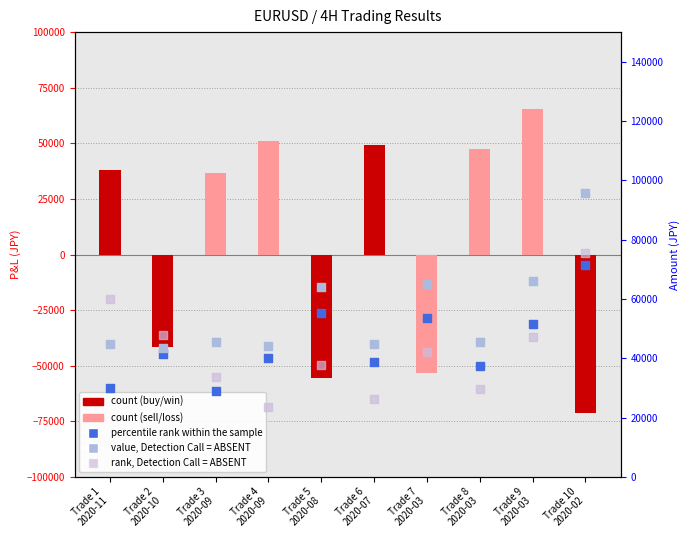

At how many categories does at least one series exceed 73988?

1